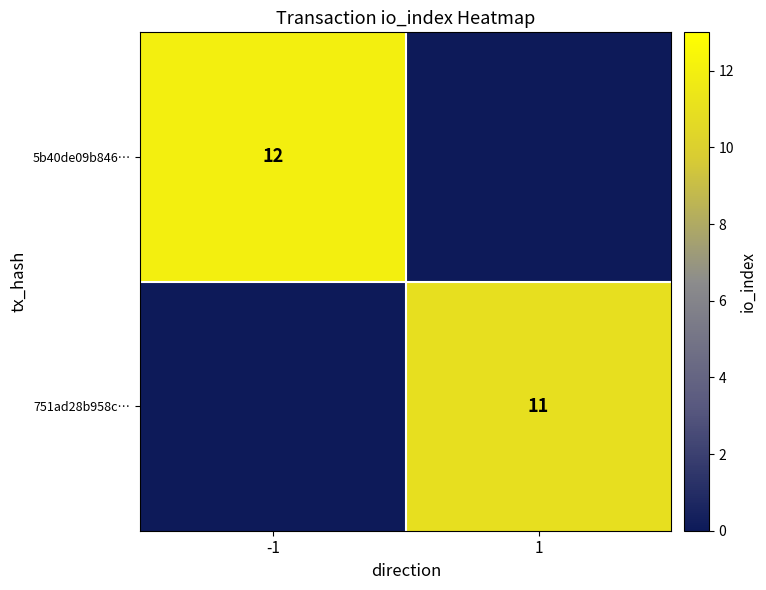

Which label corresponds to the largest value in the chart?

-1